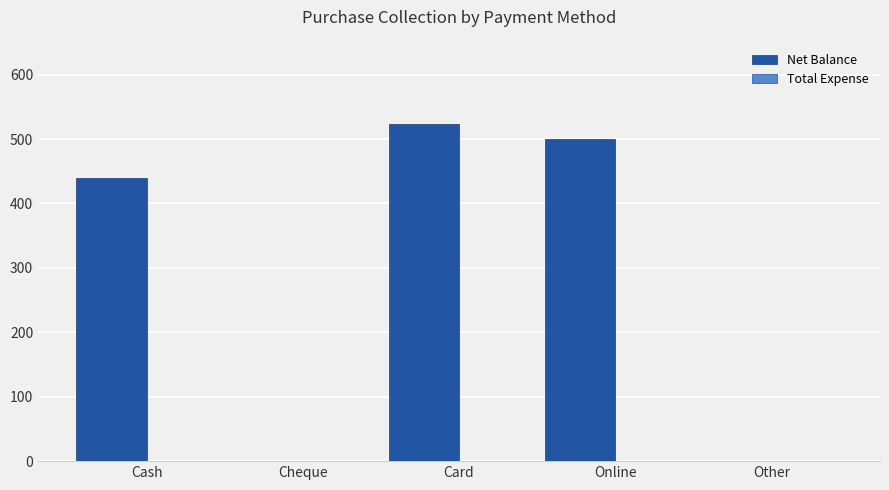

True or false: the data shows 188 at Other.

False